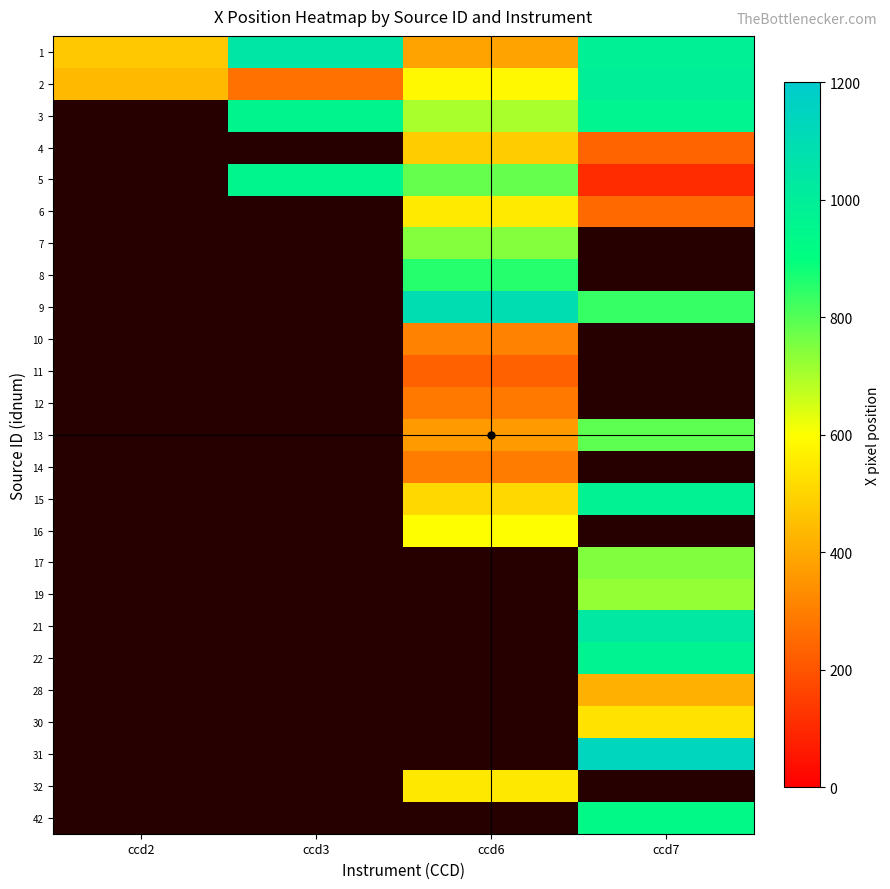

At how many categories does at least one series exceed 1061?

2